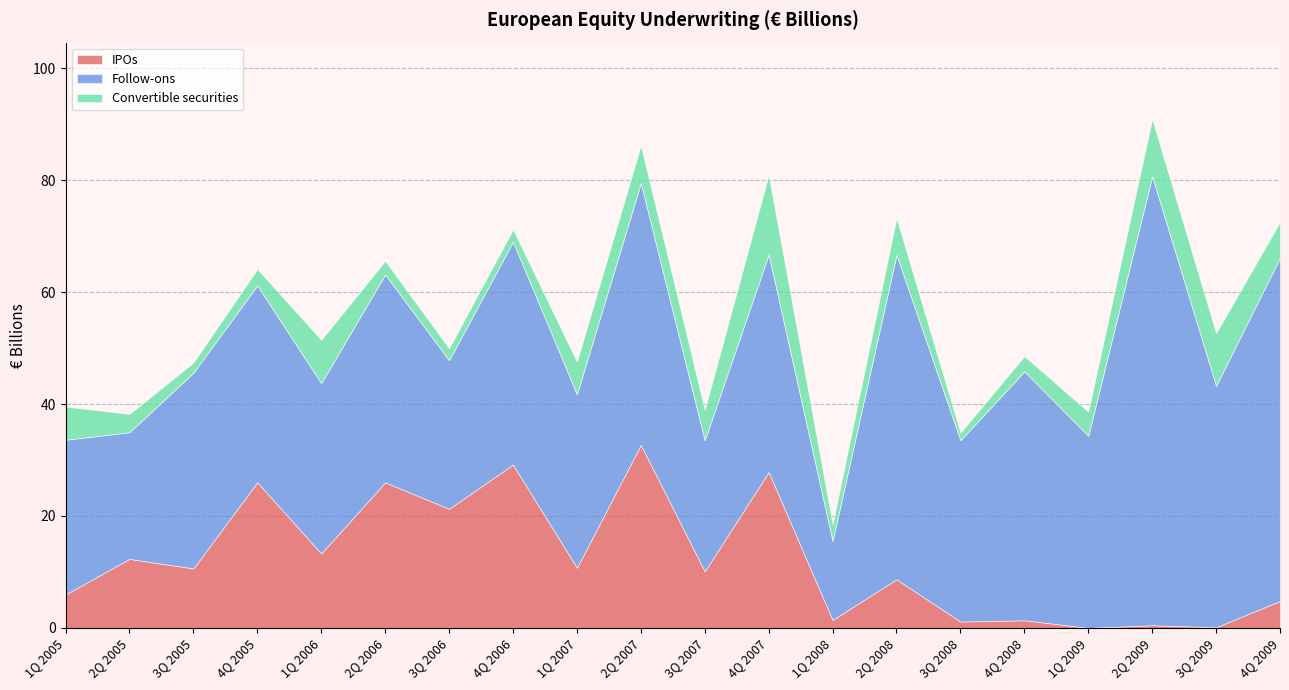

What are all the series names shown in the legend?

IPOs, Follow-ons, Convertible securities